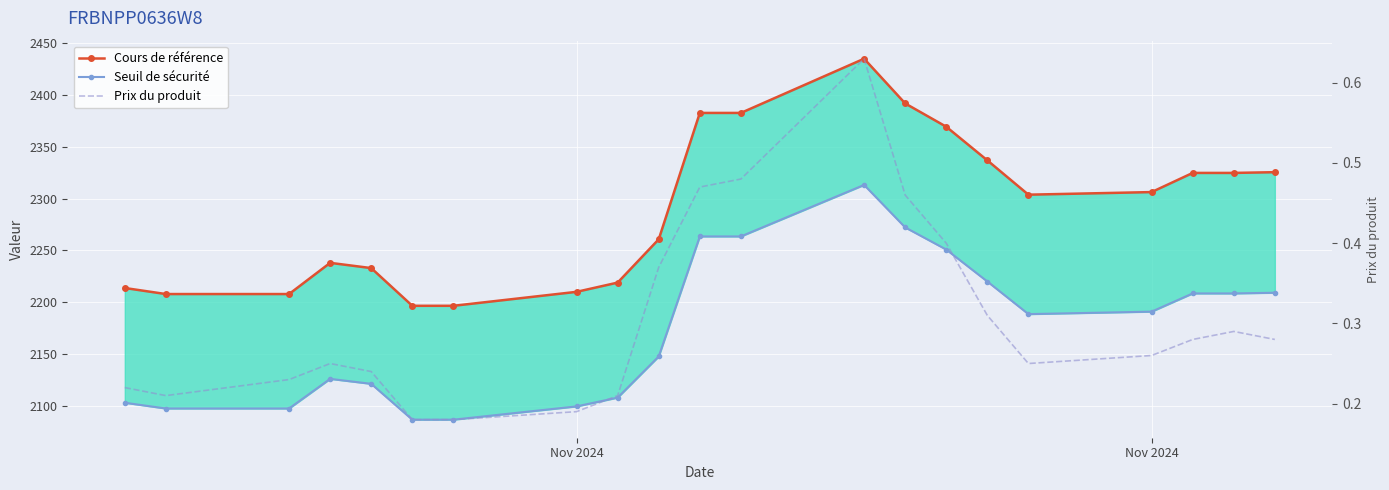

True or false: Cours de référence has a value of 1214.3 at 3.

False